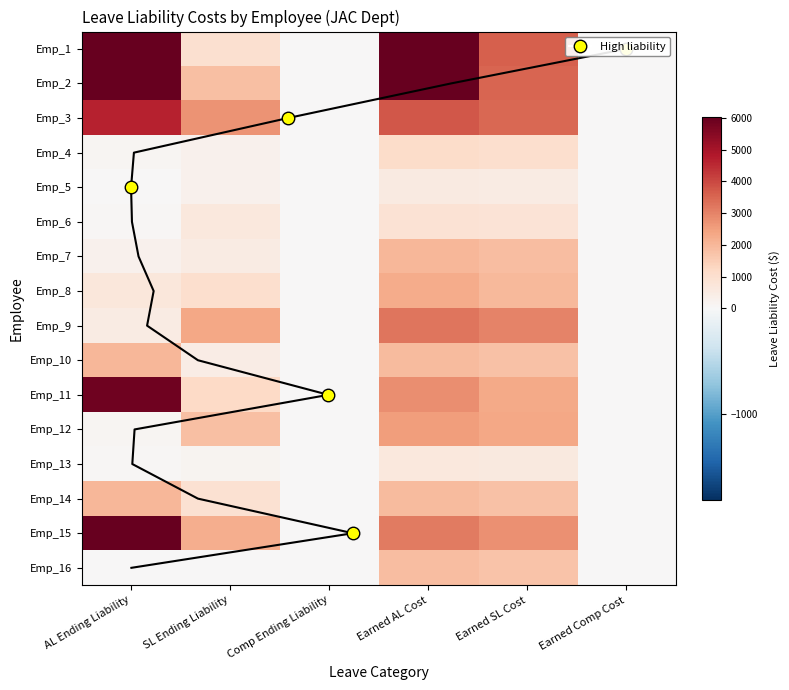

How many values in Emp_3 are above zero?

4